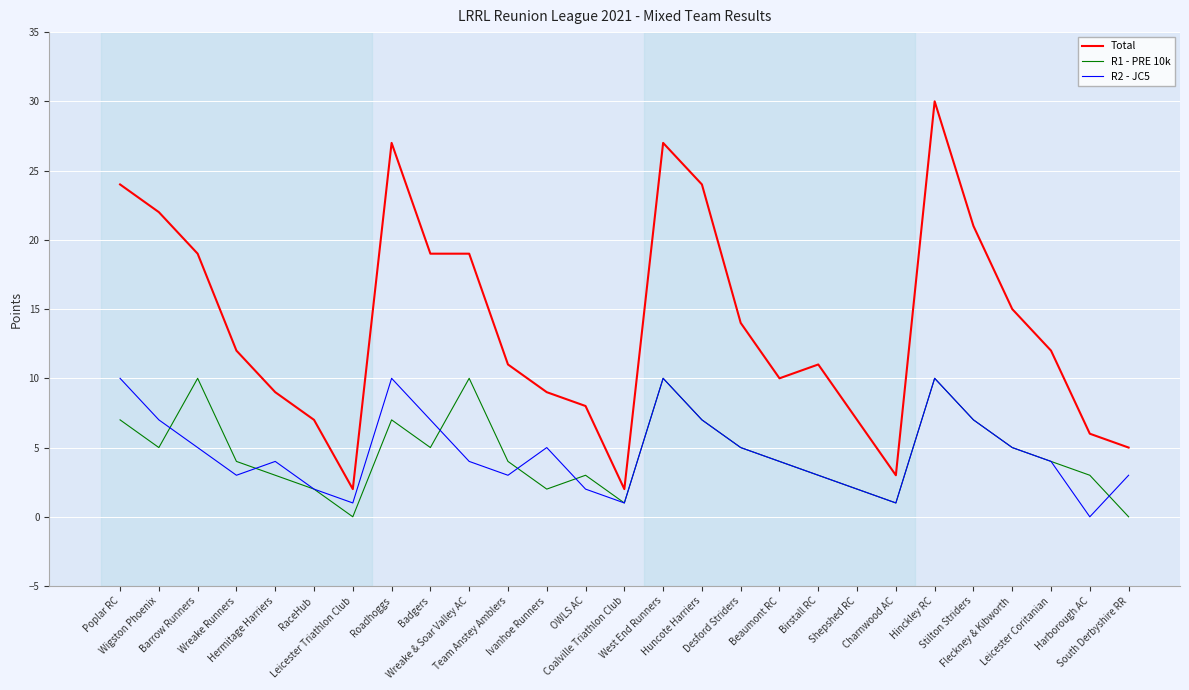

True or false: R1 - PRE 10k has more than 0 interior local peaks.

True